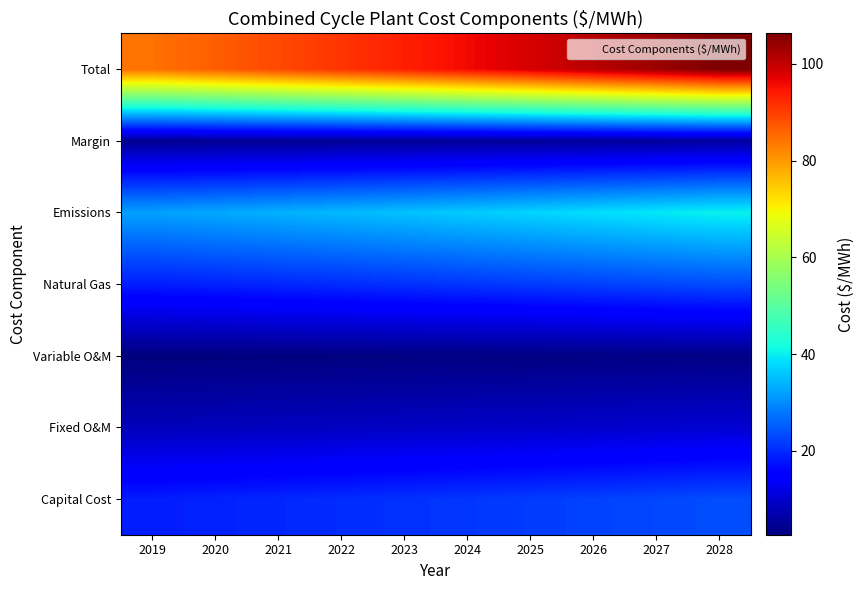

Which series changed the most between 2019 and 2021?

Total